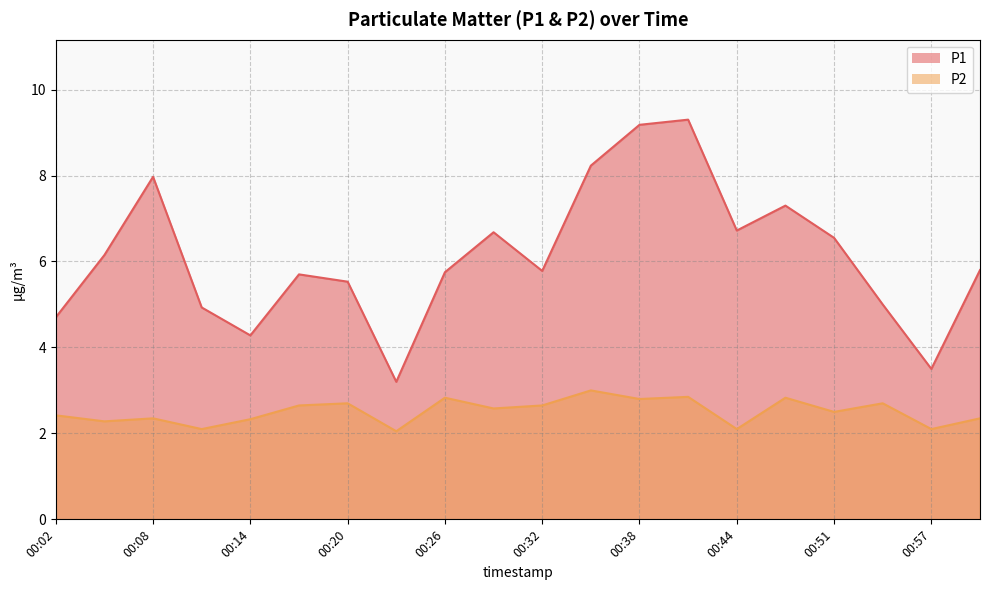

Reading left to right, list all the values displayed in this chart.

P1: 00:02=4.7	00:05=6.2	00:08=8.0	00:11=4.9	00:14=4.3	00:17=5.7	00:20=5.5	00:23=3.2	00:26=5.8	00:29=6.7	00:32=5.8	00:35=8.2	00:38=9.2	00:41=9.3	00:44=6.7	00:47=7.3	00:51=6.5	00:54=5.0	00:57=3.5	01:00=5.8
P2: 00:02=2.4	00:05=2.3	00:08=2.4	00:11=2.1	00:14=2.3	00:17=2.6	00:20=2.7	00:23=2.0	00:26=2.8	00:29=2.6	00:32=2.6	00:35=3.0	00:38=2.8	00:41=2.9	00:44=2.1	00:47=2.8	00:51=2.5	00:54=2.7	00:57=2.1	01:00=2.4